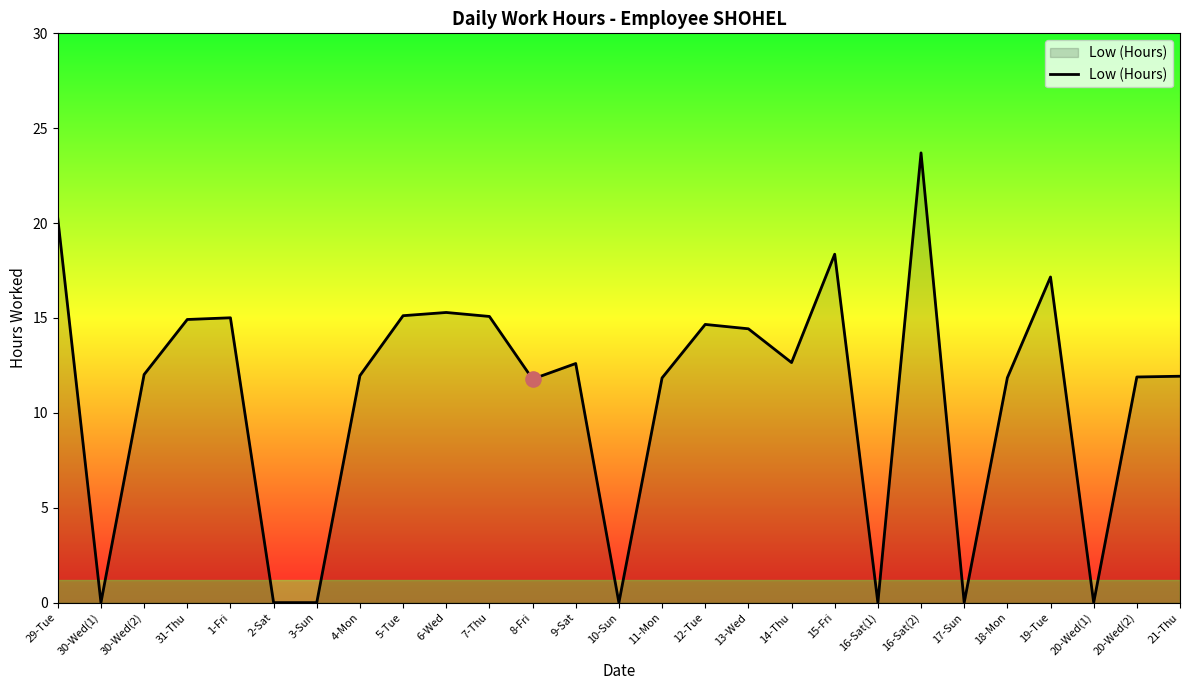

Approximately how many times larger is the value at 15-Fri compared to 13-Wed?

1.3